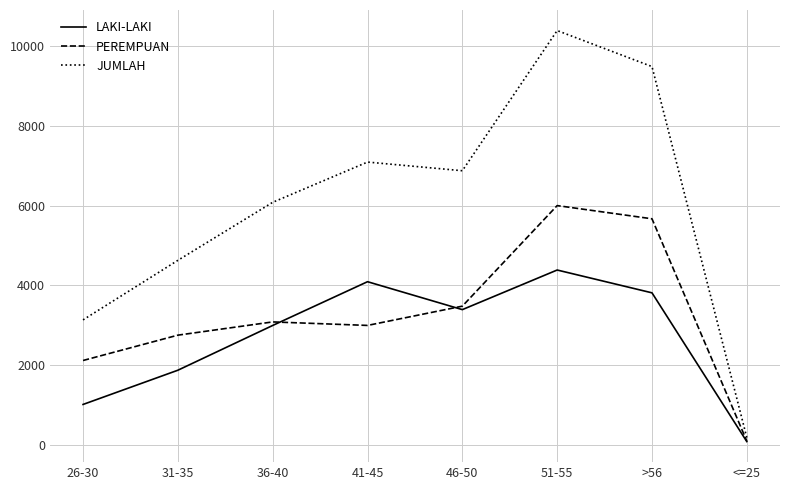

At how many categories does at least one series exceed 329?

7